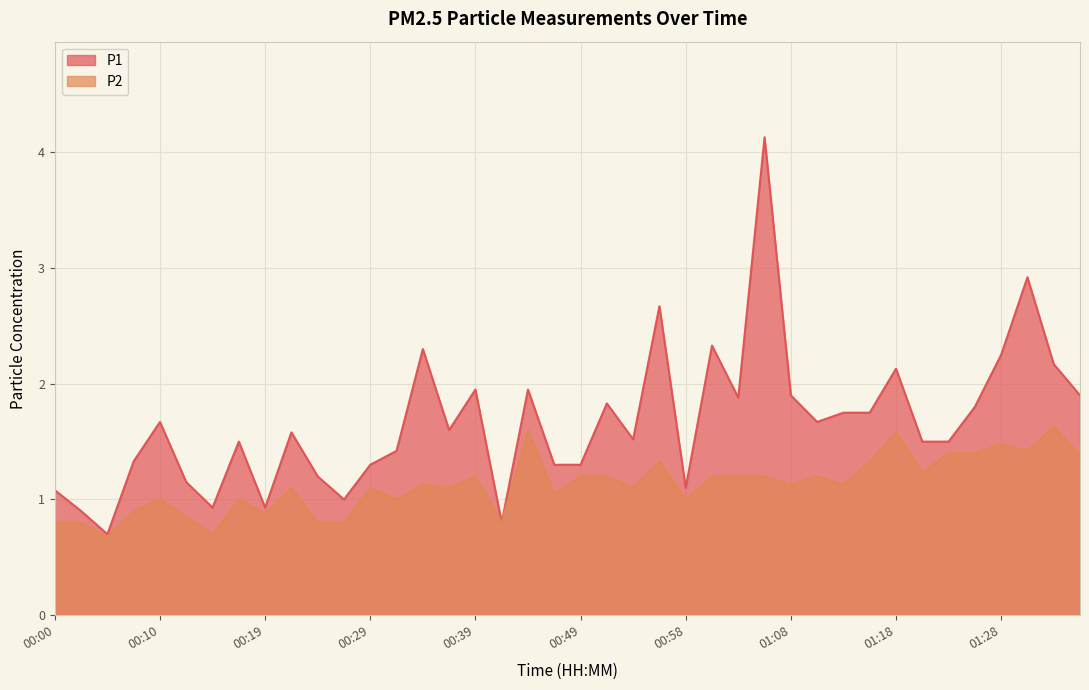

True or false: P2 and P1 cross at least once.

False